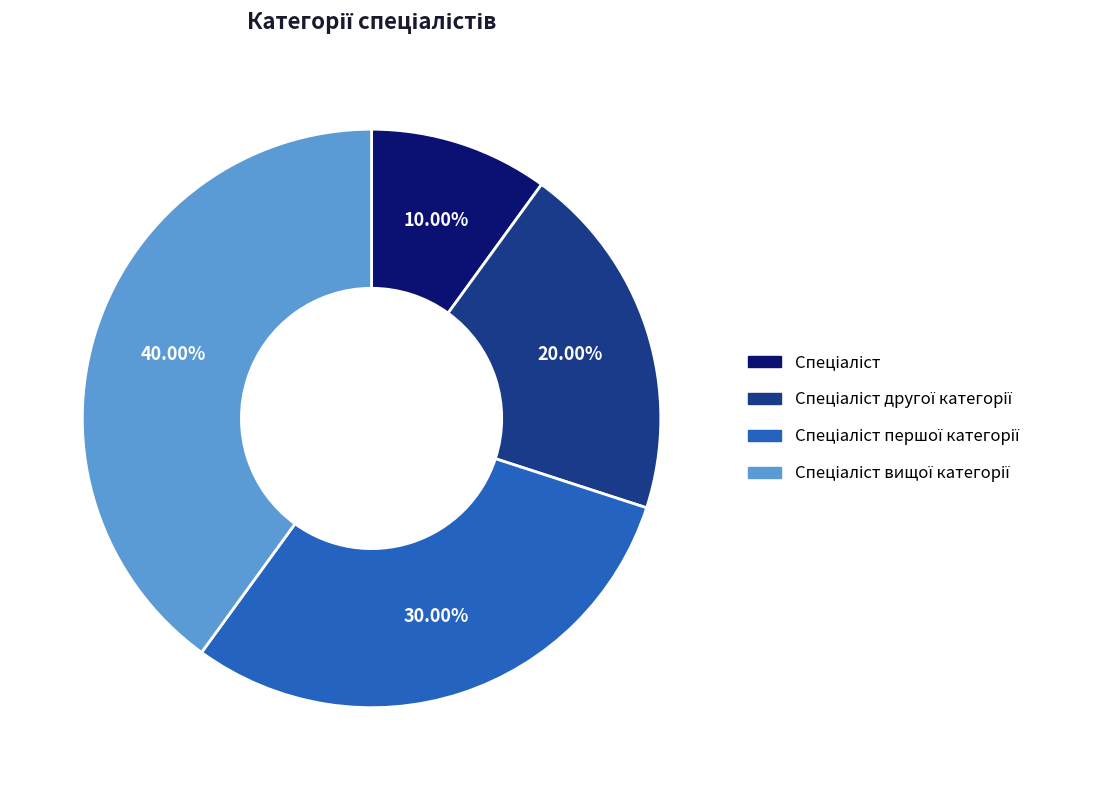

Does any single category account for the majority?

No